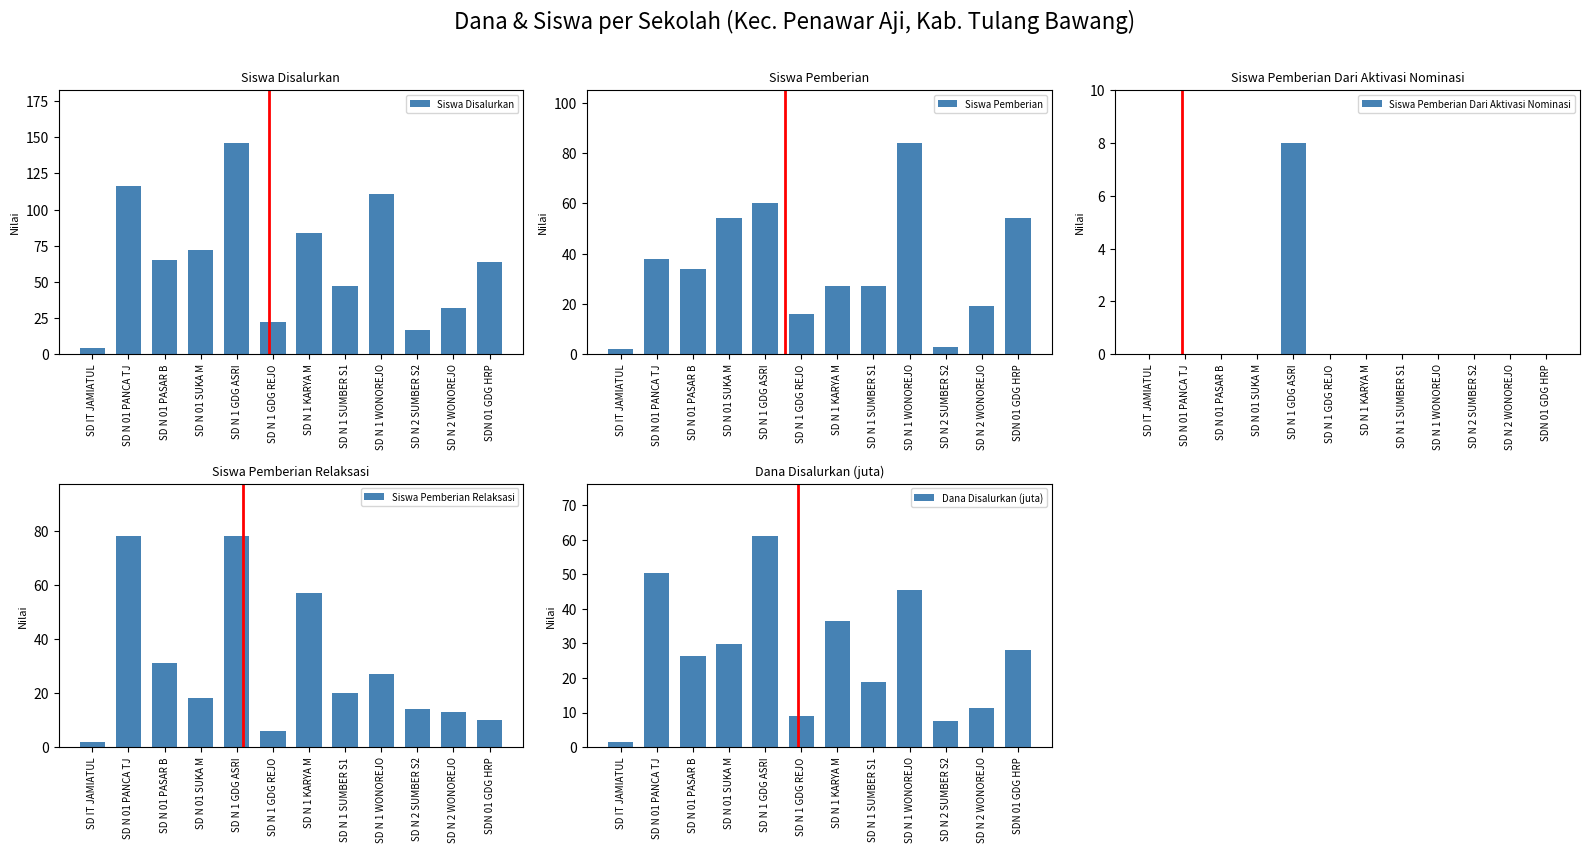

At which category is the sum across all series the highest?

SD N 1 GDG ASRI